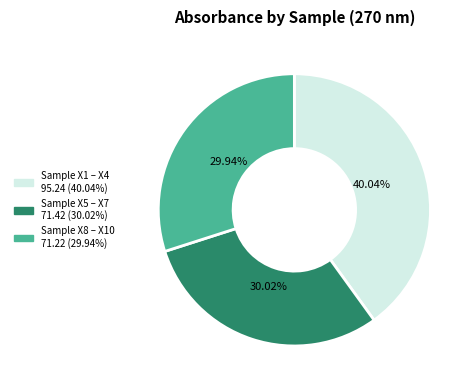

Is there a majority slice in this chart?

No